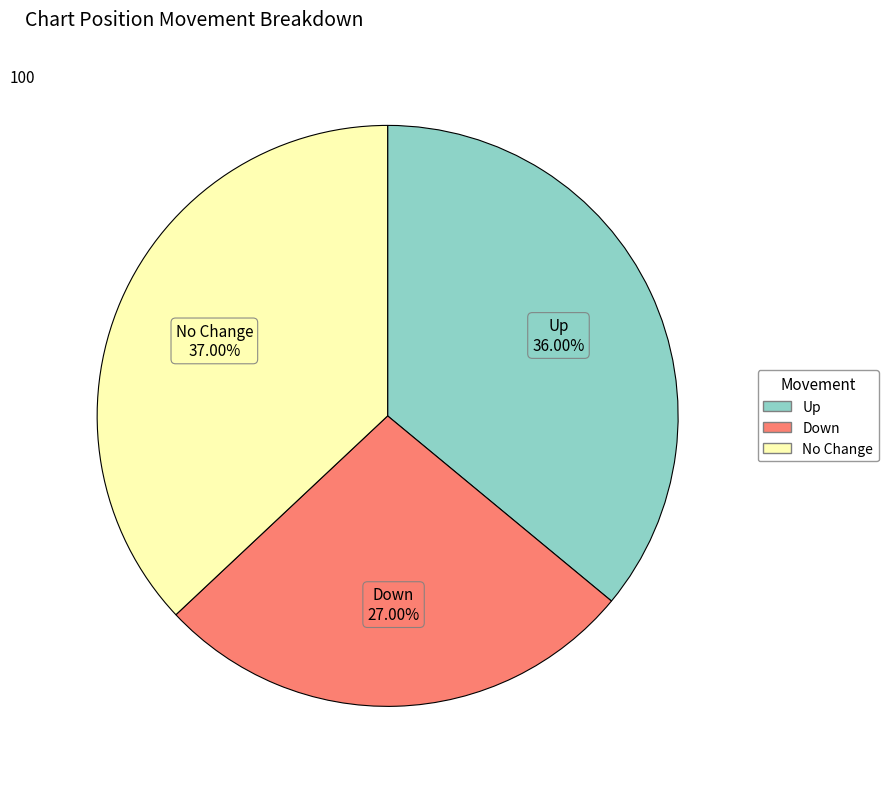

Count the number of slices in the pie.

3